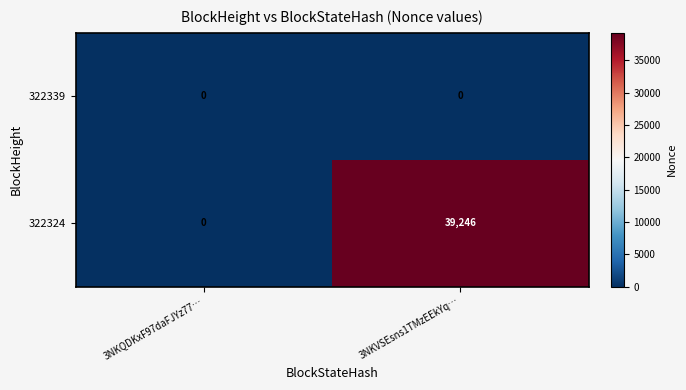

At which category is the sum across all series the highest?

3NKVSEsns1TMzEEkYq…